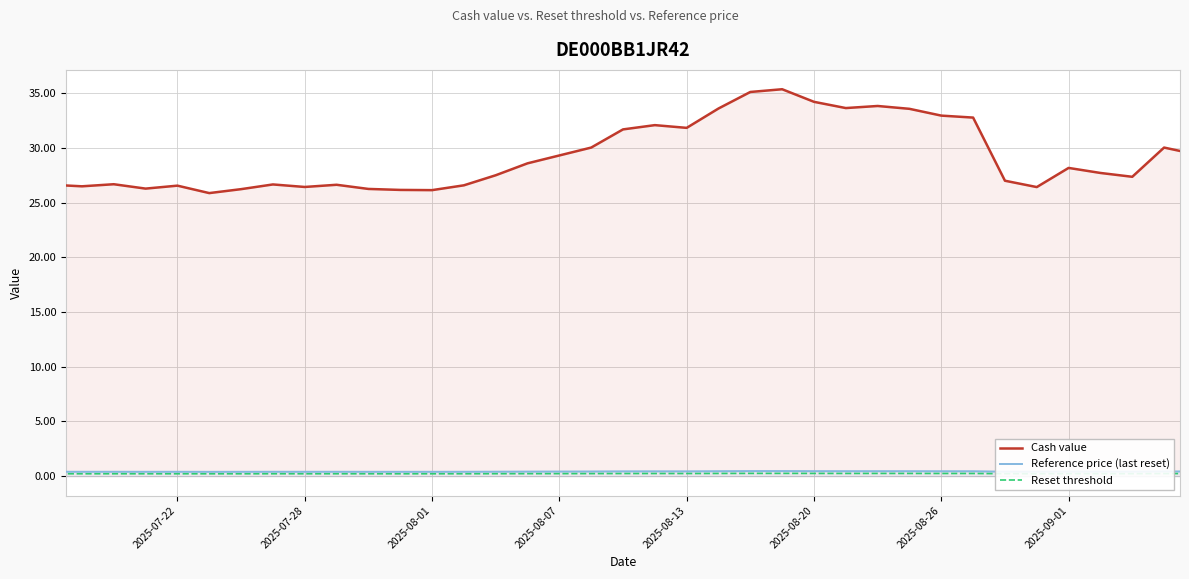

Which series has the largest total across all categories?

Cash value